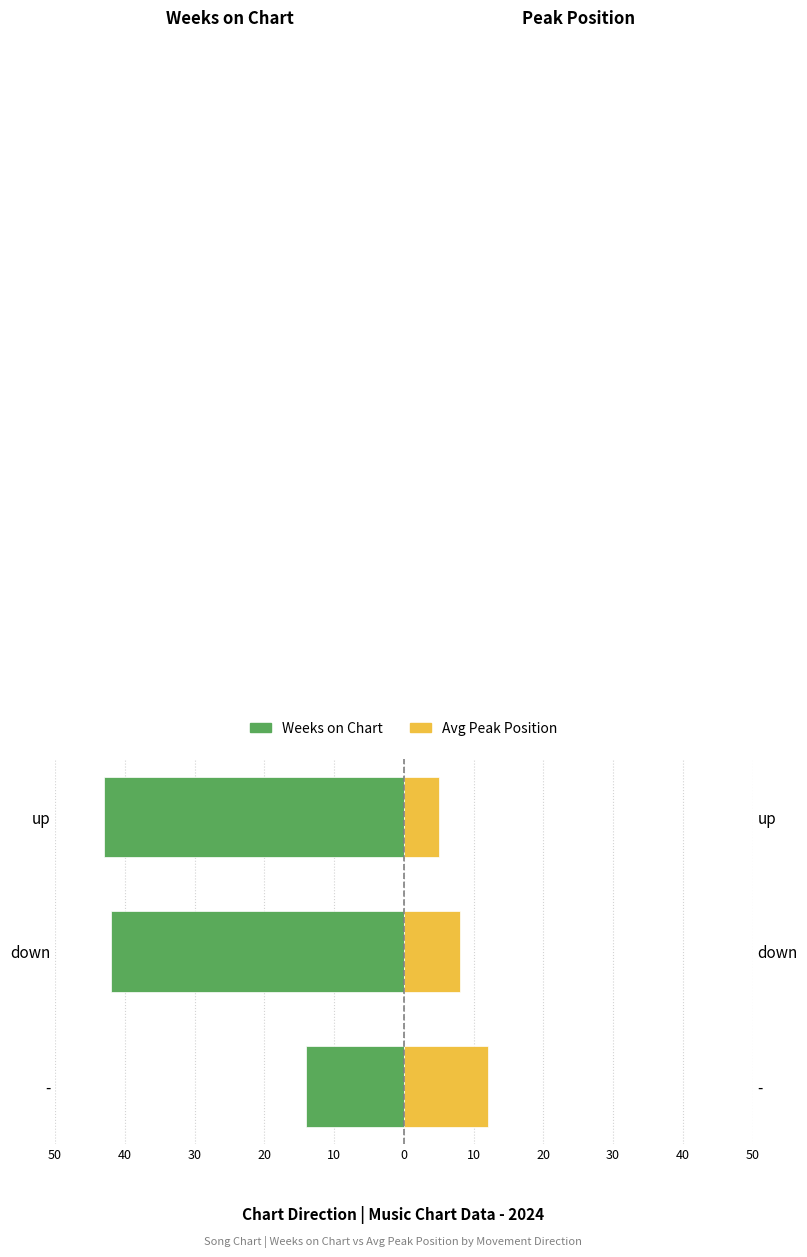

What is the value of the Avg Peak Position bar at the 1st from the left?

12